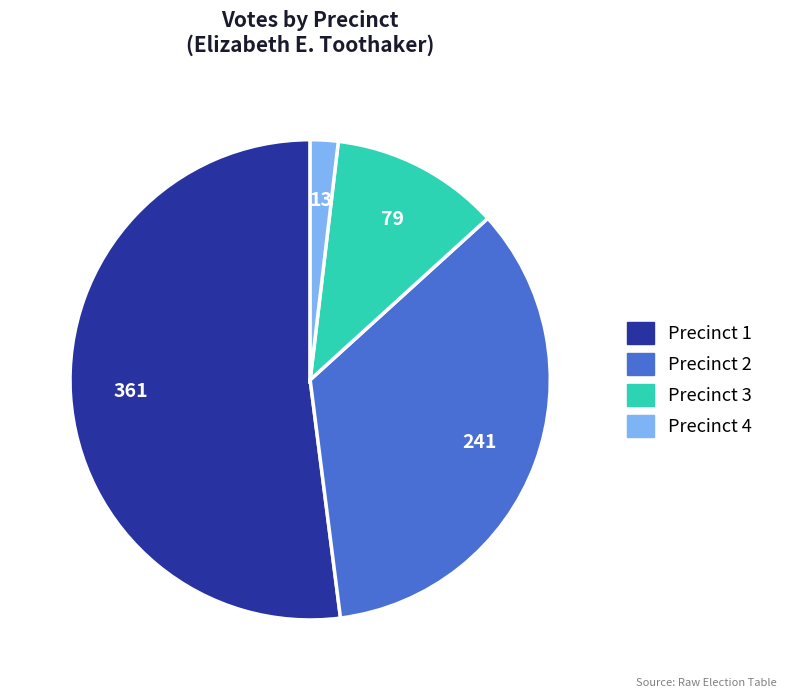

Does any single category account for the majority?

Yes